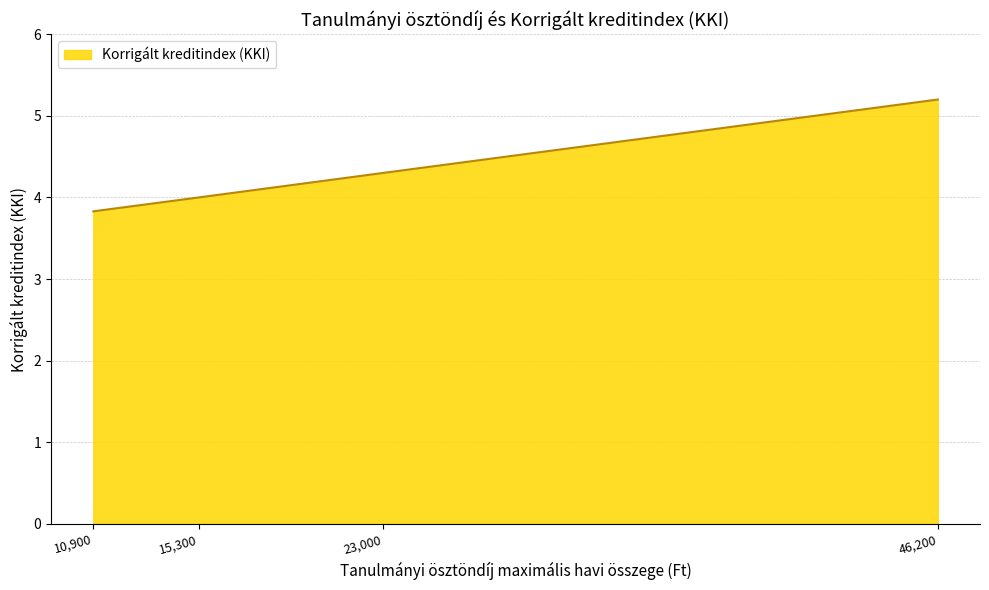

True or false: the data has more than 0 interior local peaks.

False